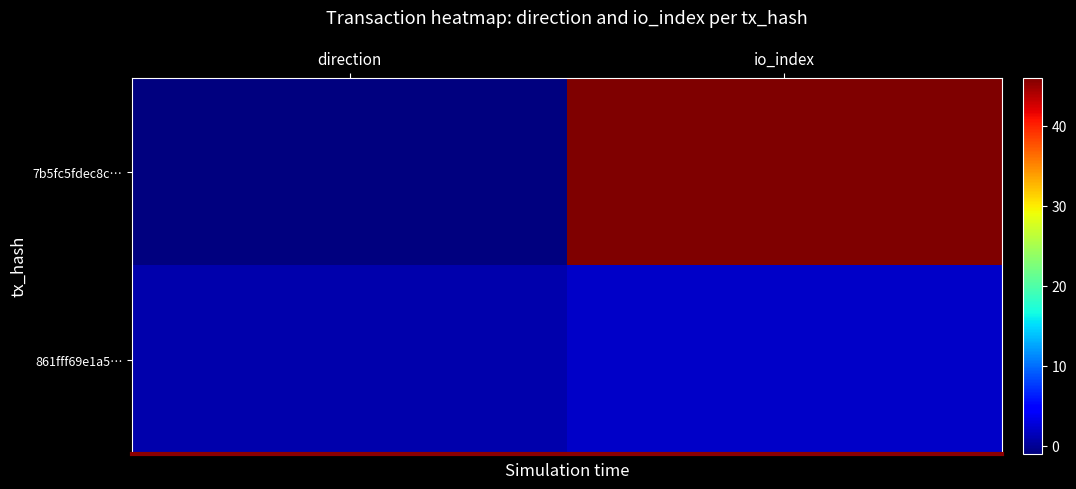

Count the number of categories in the chart.

2